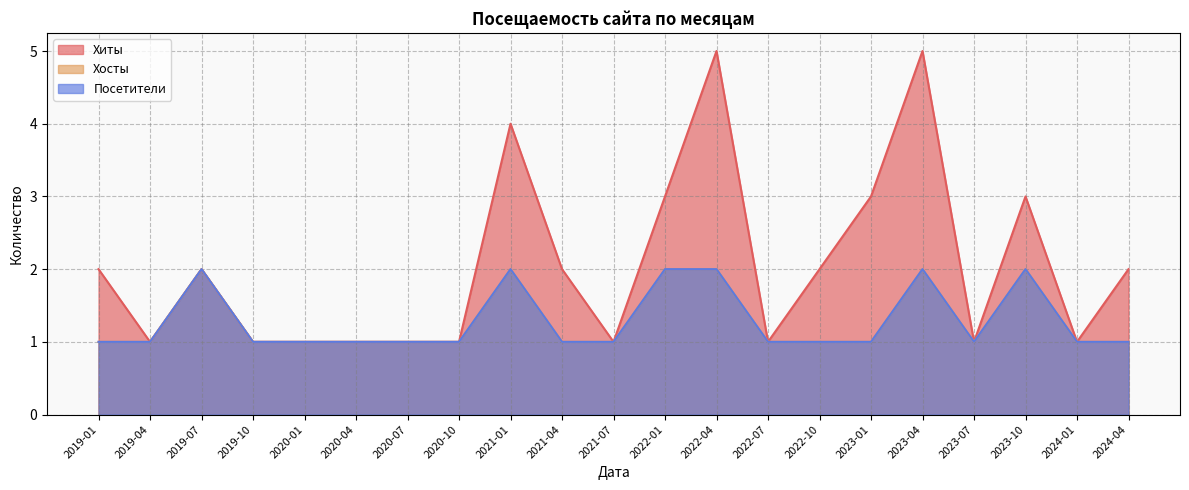

What is the label of the 4th point from the left?

2019-10